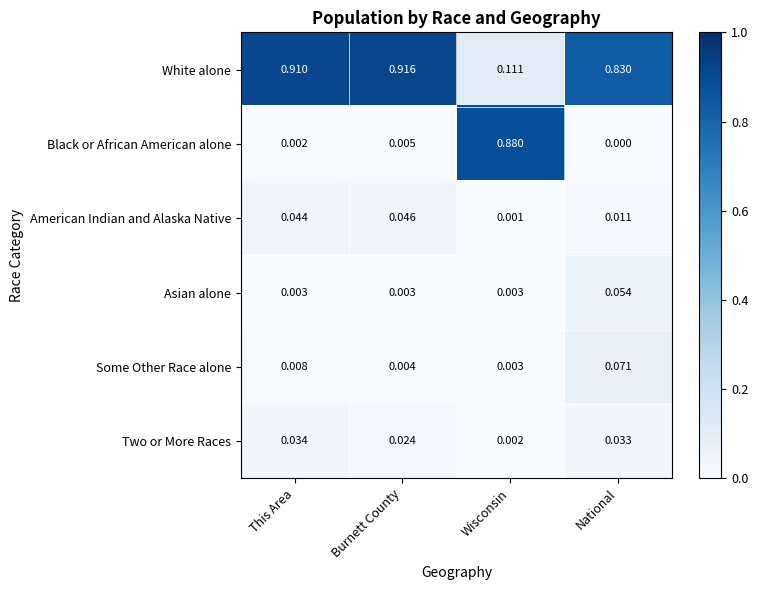

Which series has the largest range (max minus min)?

Black or African American alone